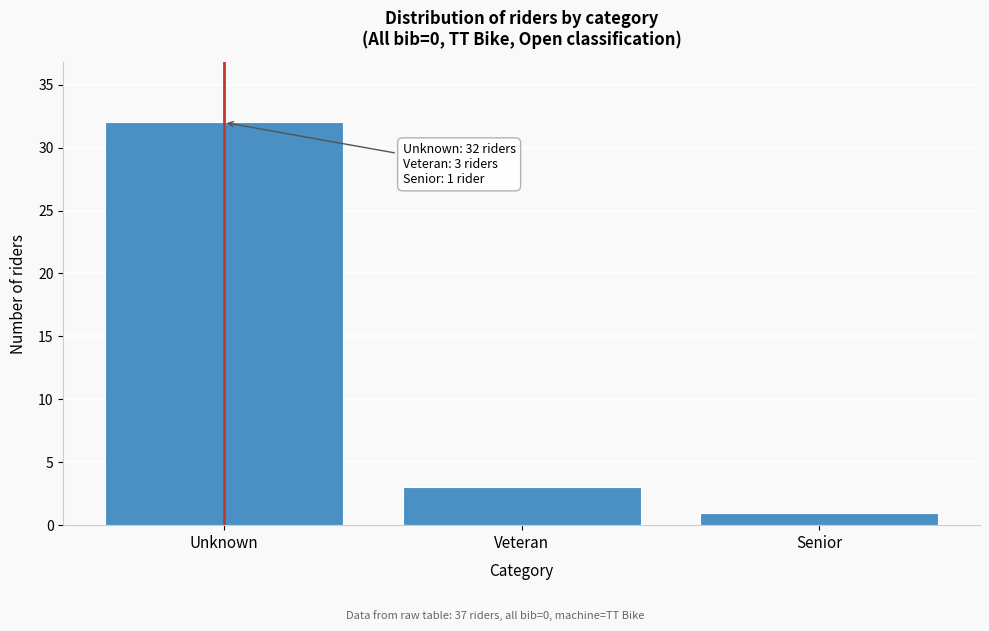

Reading left to right, what are all the values shown in this chart?

32	3	1